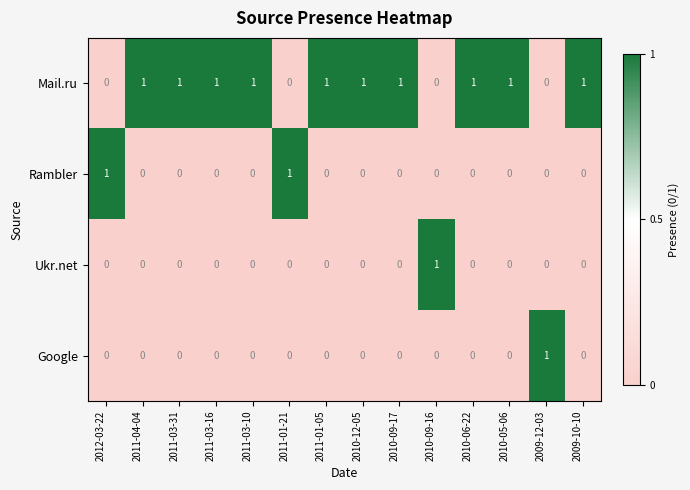

At how many categories does at least one series exceed 0?

14